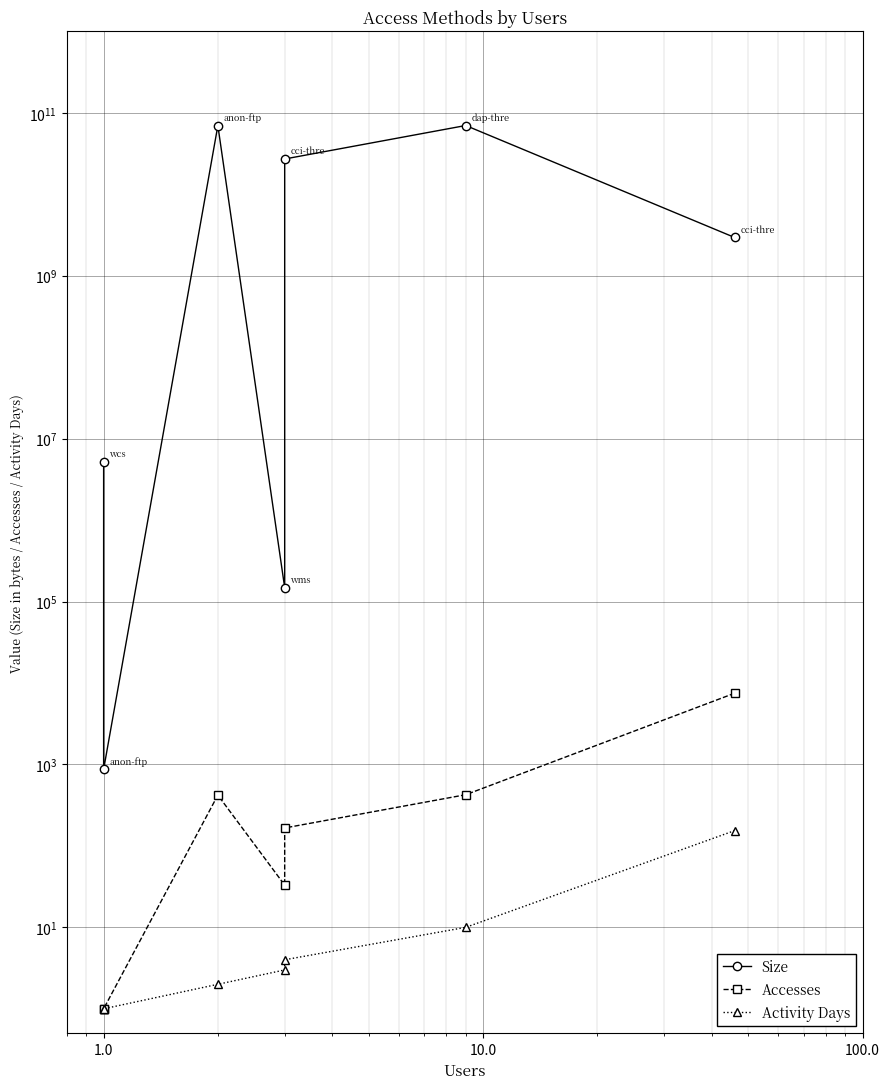

What is the value of the Size point at the 3rd from the left?

27102189980